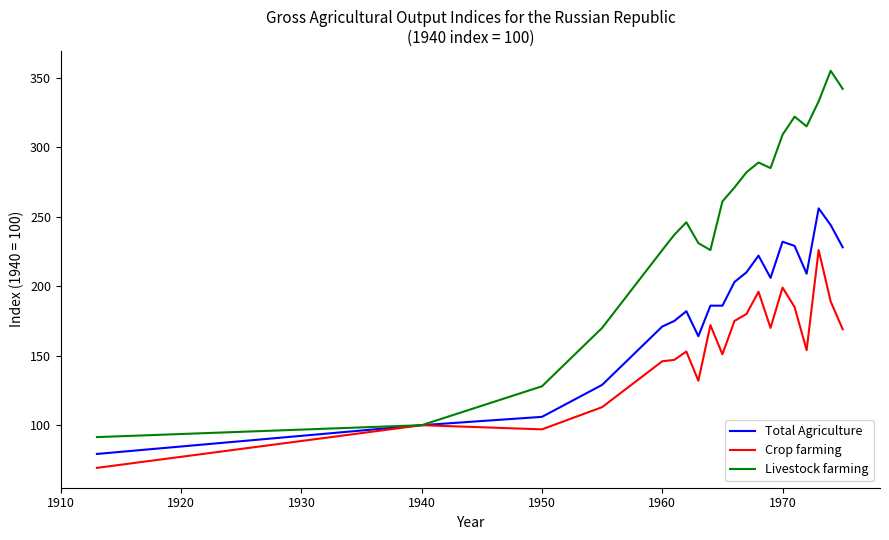

Which series has the largest range (max minus min)?

Livestock farming